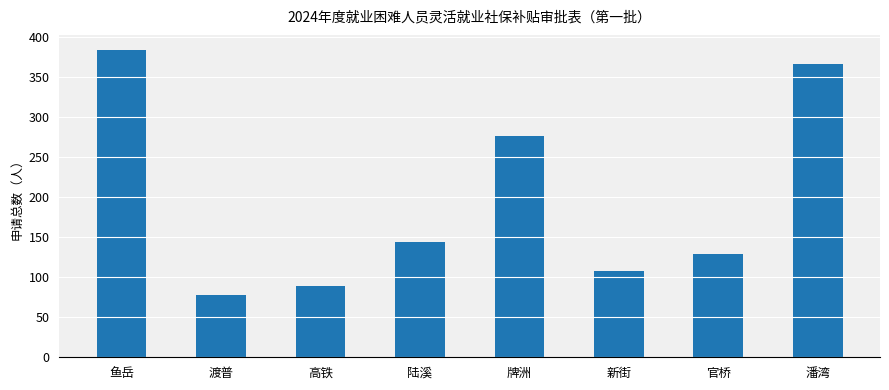

What is the greatest value displayed?

383